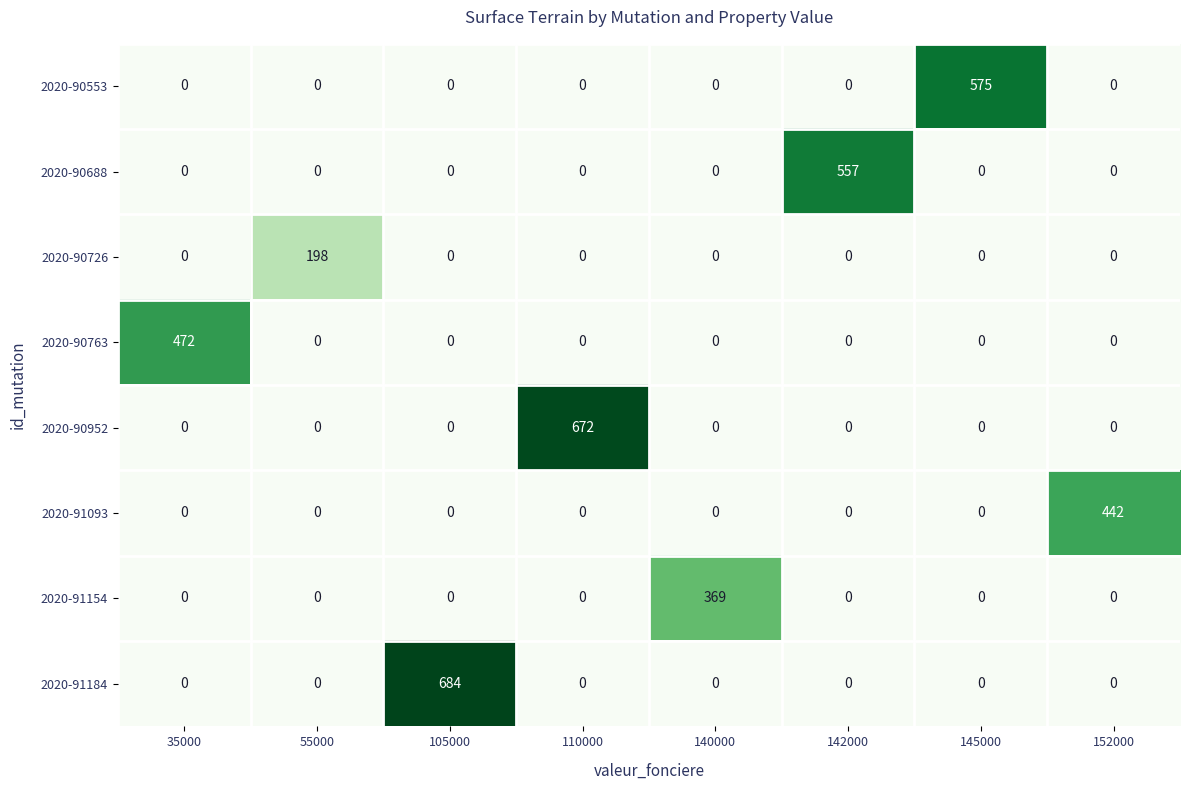

What is the sum of all 2020-90763 values?

472